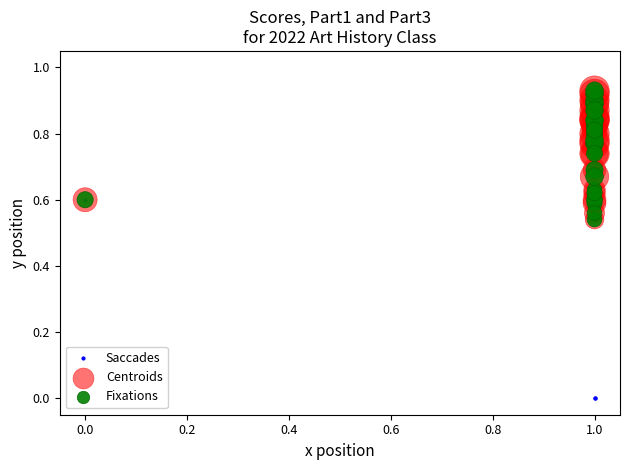

How many points are higher than both their immediate neighbors (excluding endpoints)?

5